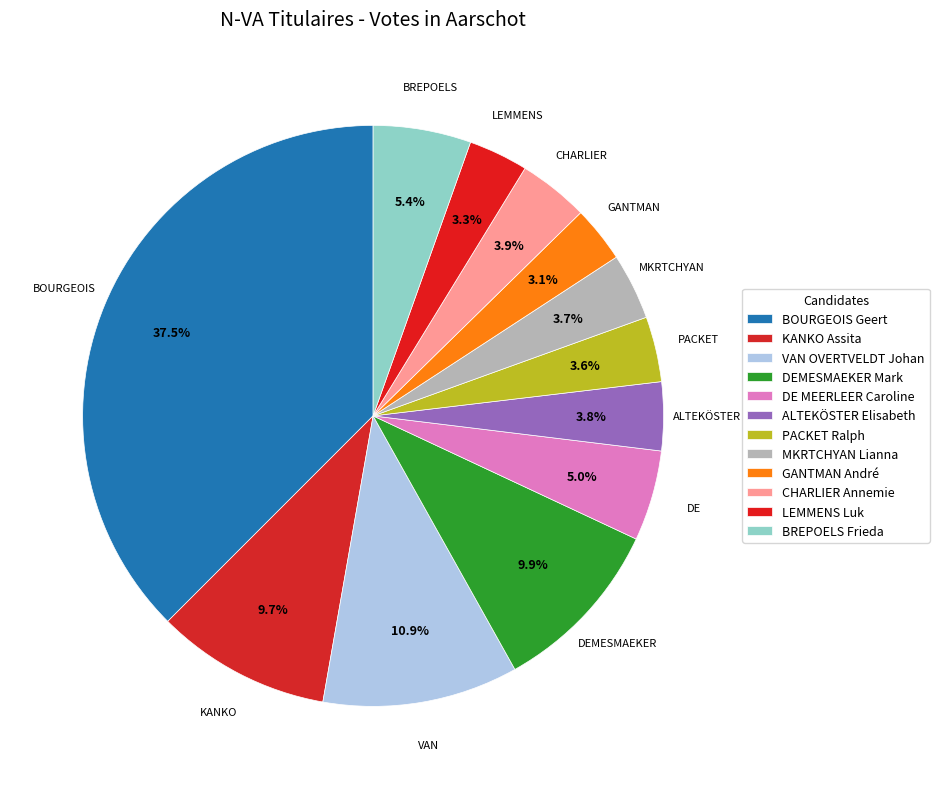

Count the number of slices in the pie.

12